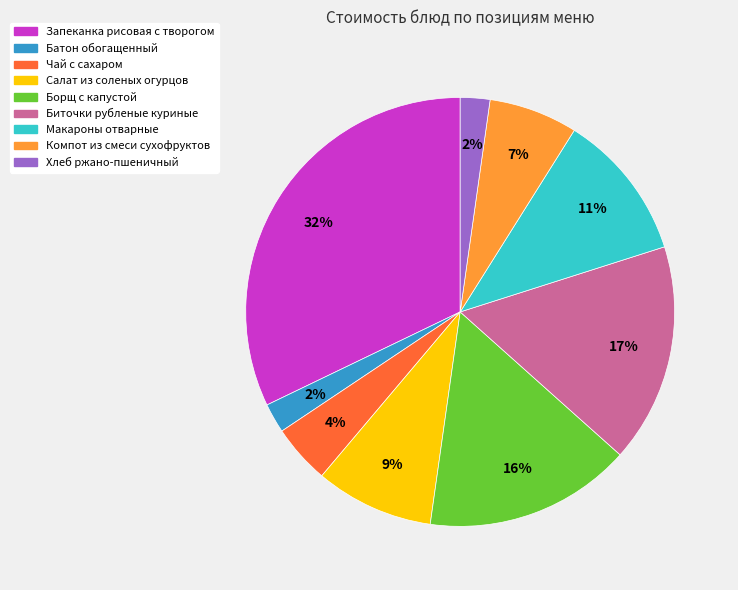

Is Запеканка рисовая с творогом the majority of the pie?

No